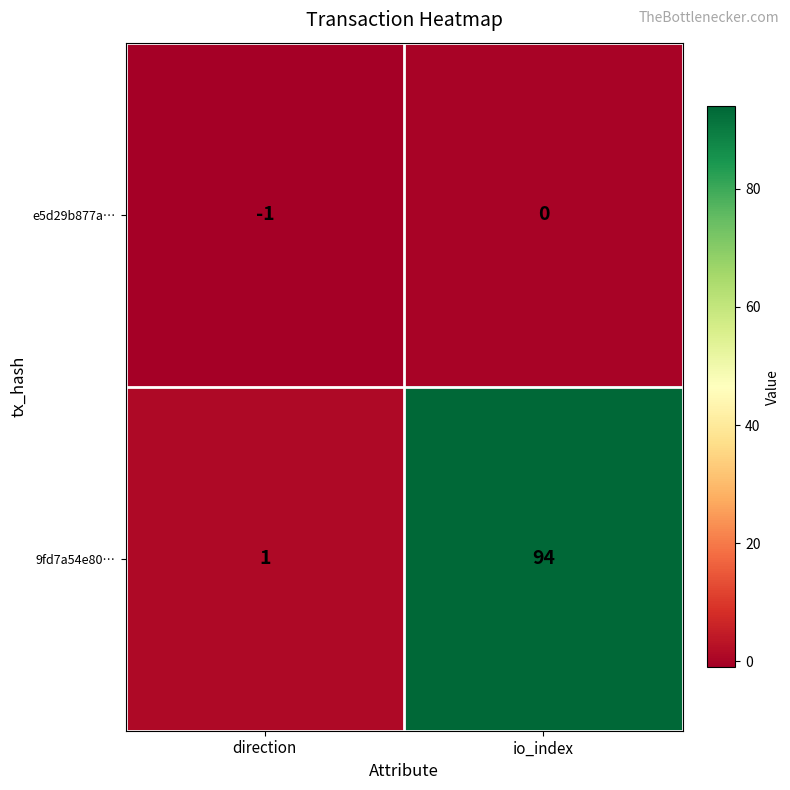

At which category is the sum across all series the highest?

io_index